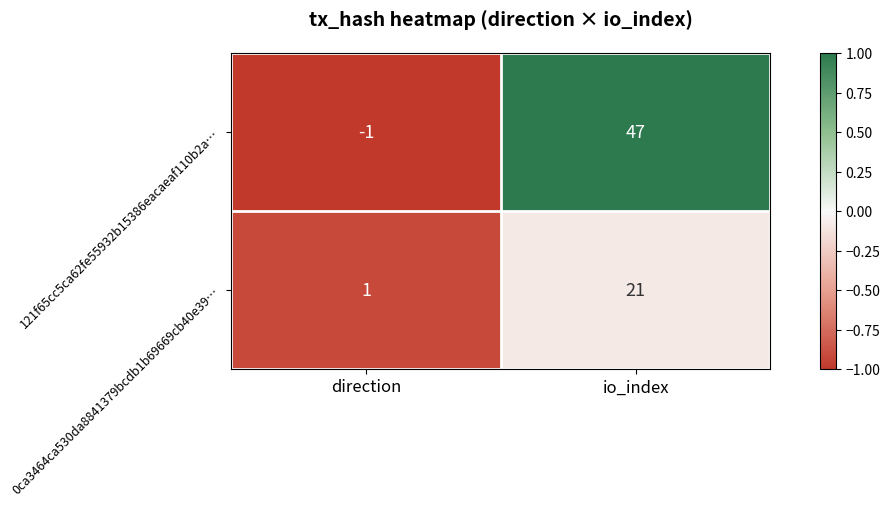

What is the approximate value of 121f65cc5ca62fe55932b15386eacaeaf110b2a… at io_index?

47